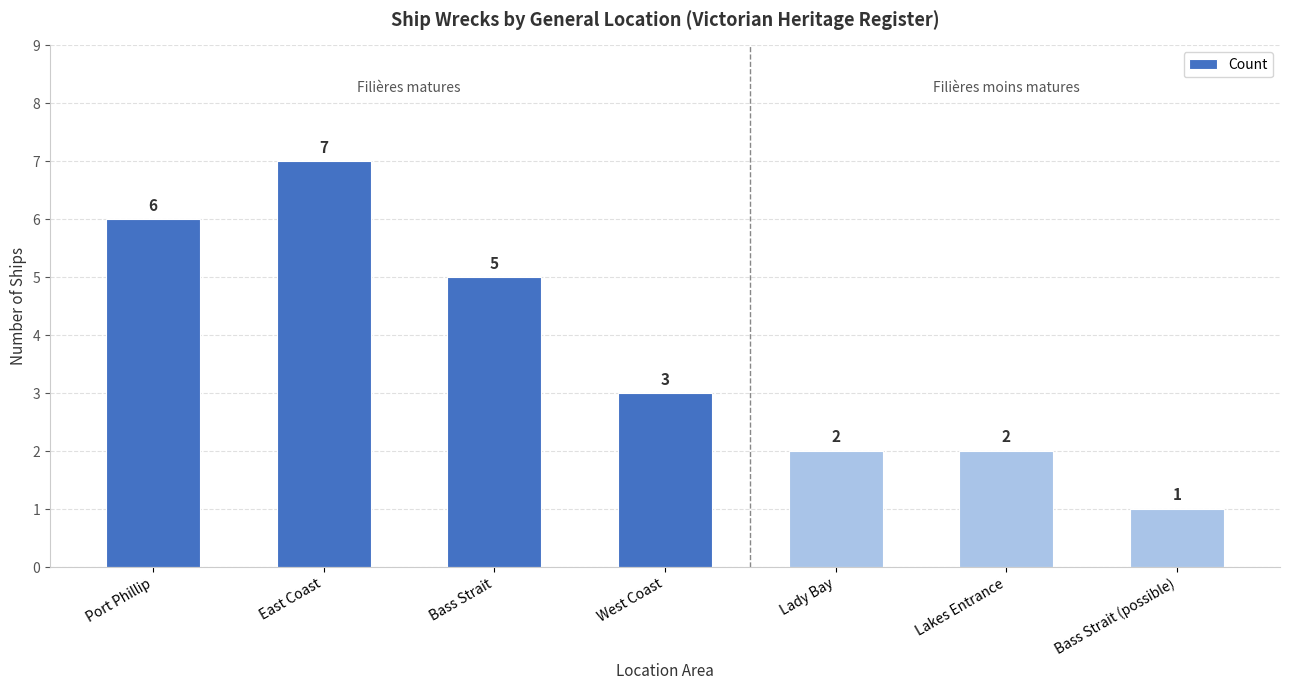

Which category has the highest value across all series?

East Coast